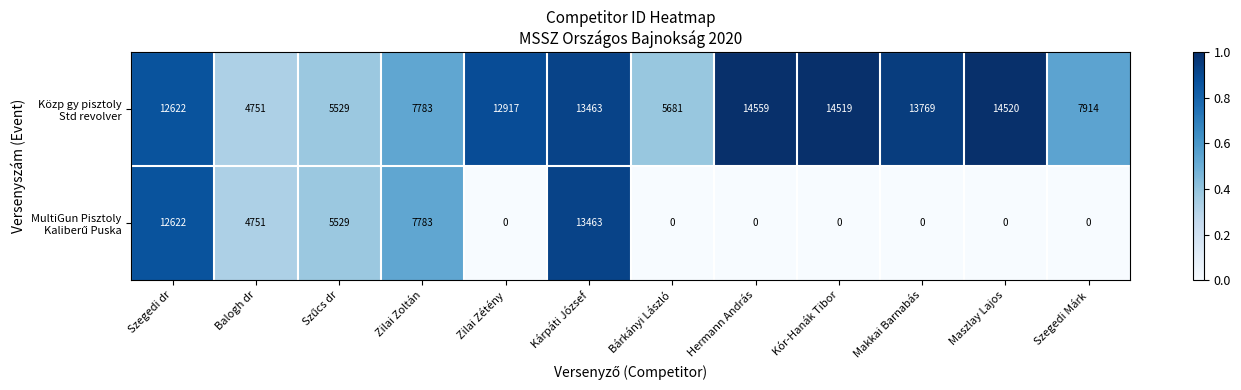

What is the difference between the highest and lowest values at Hermann András?

14559